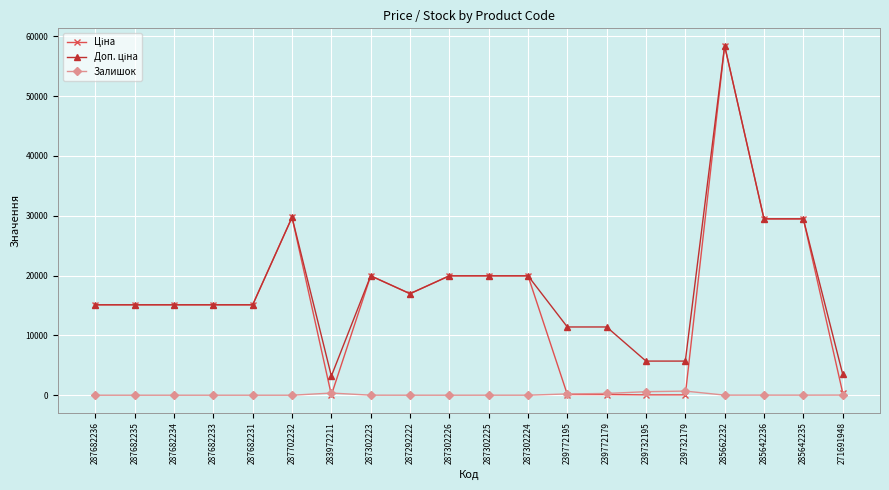

At which category is the sum across all series the highest?

285662232